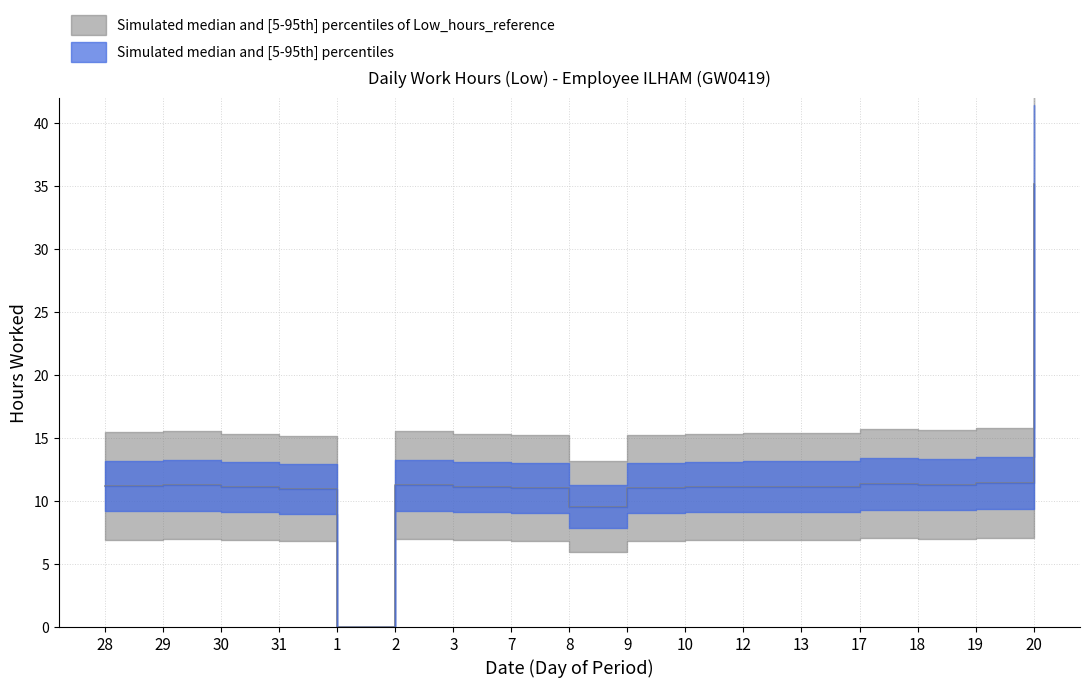

Where is the data nearest to the value 17?

19